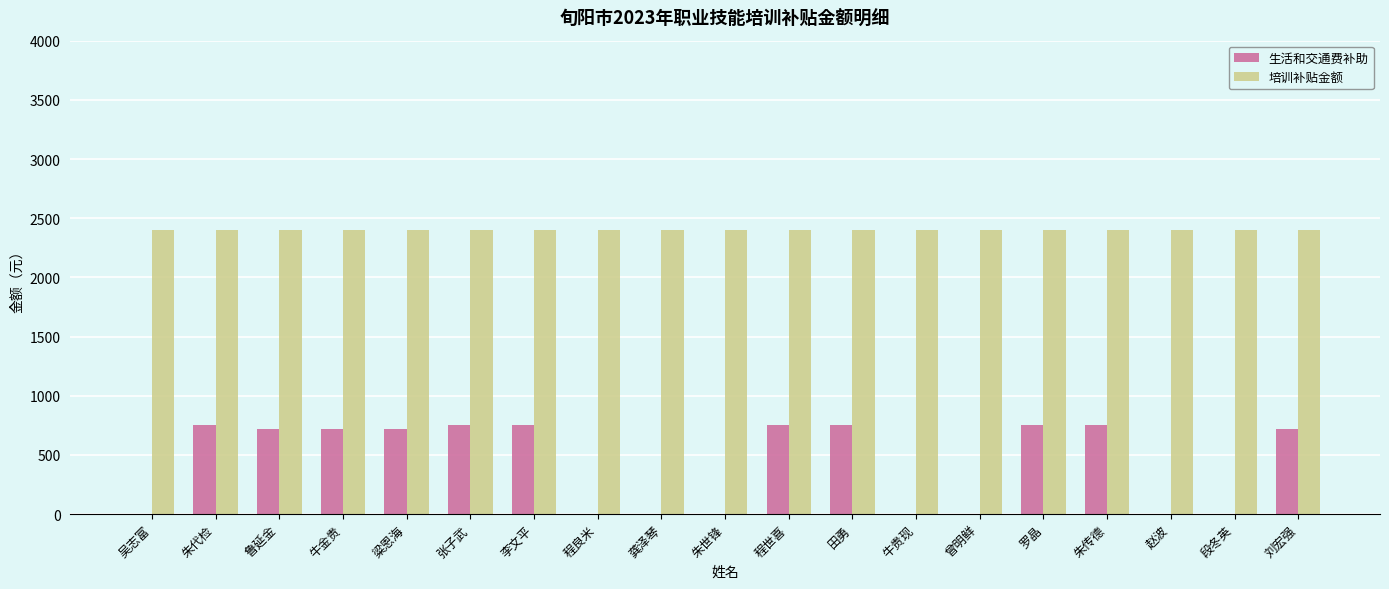

What is the approximate value of 培训补贴金额 at 吴志富?

2400